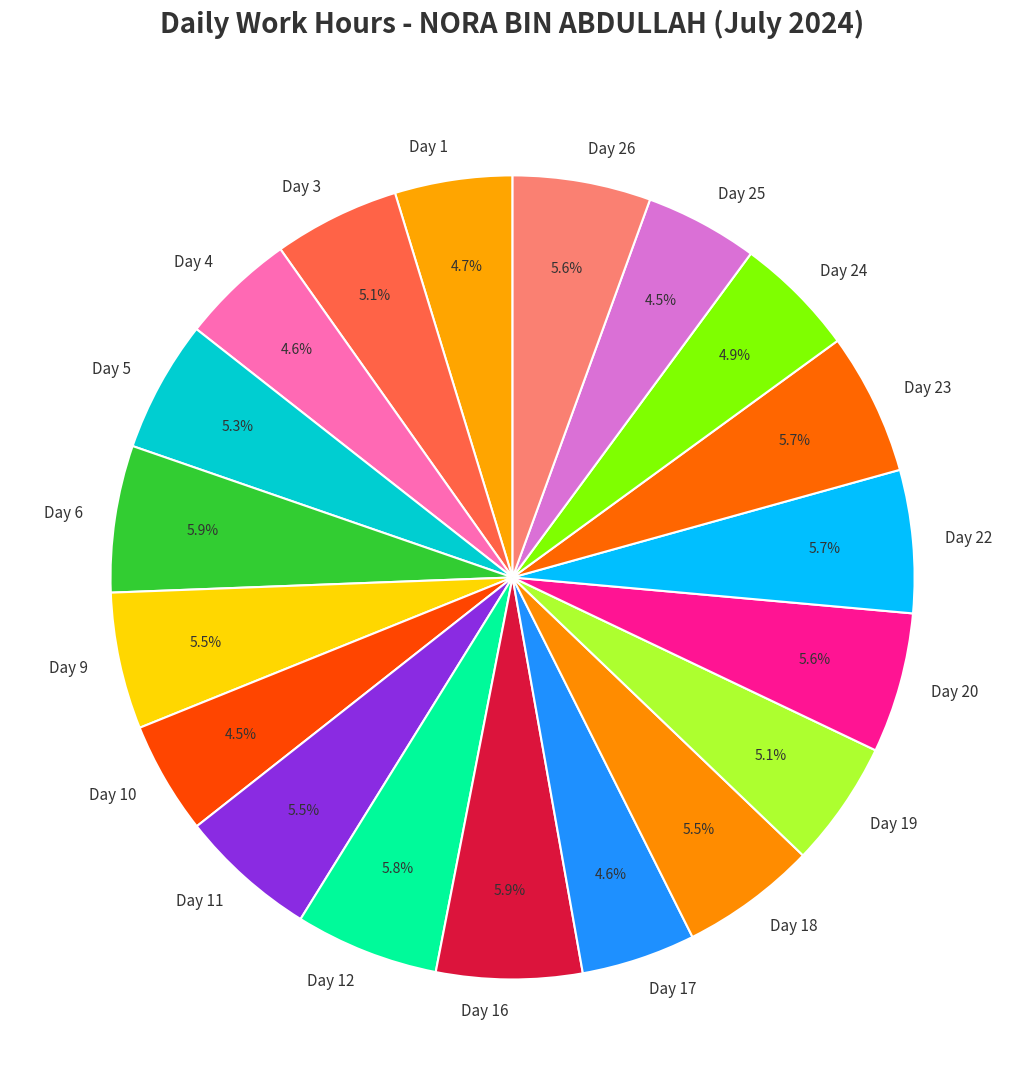

Is it true that Day 22 is 1% of the pie?

False